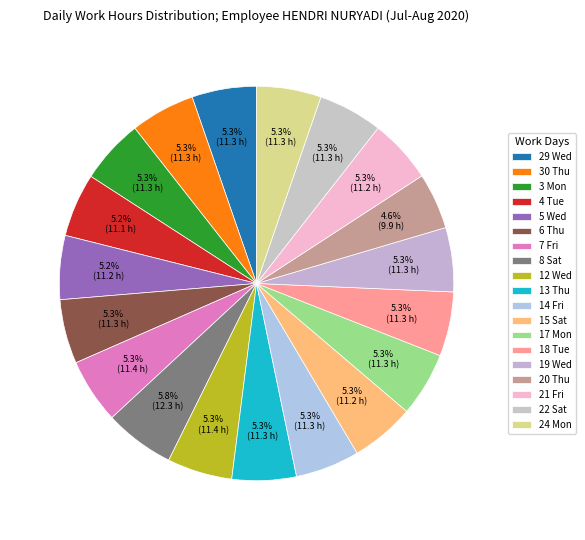

Is there a majority slice in this chart?

No